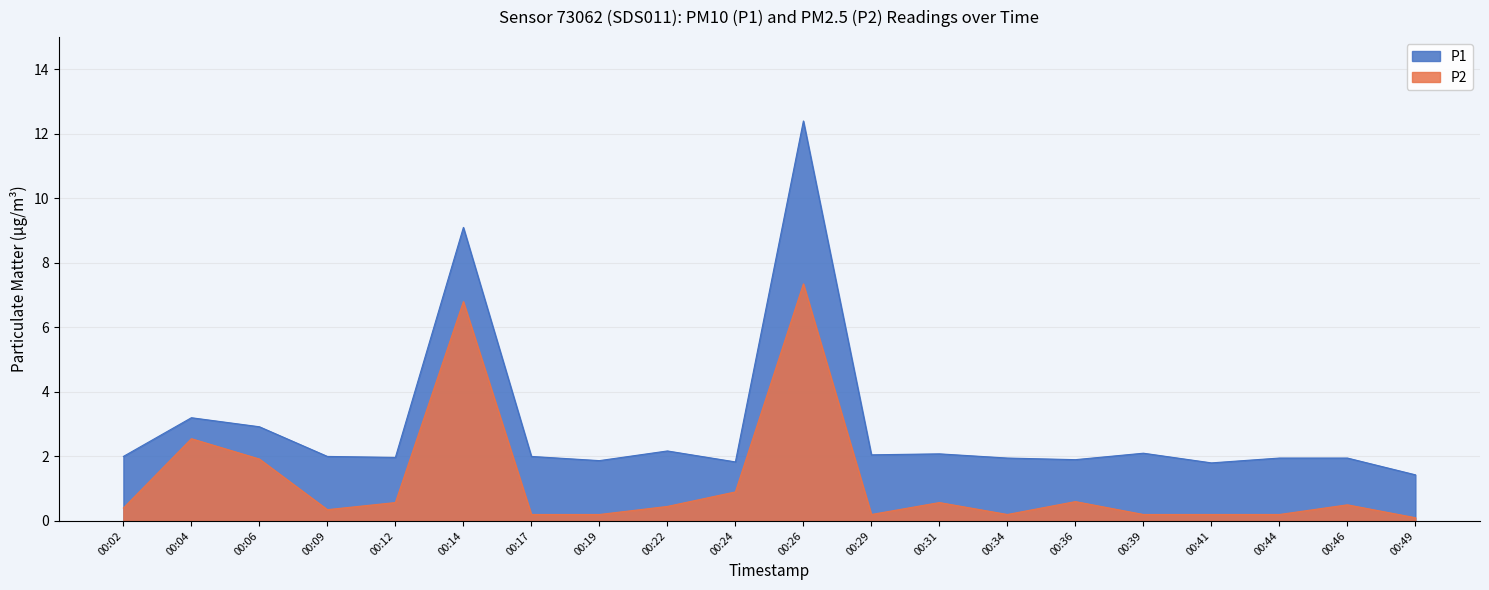

Which label corresponds to the largest value in the chart?

00:26